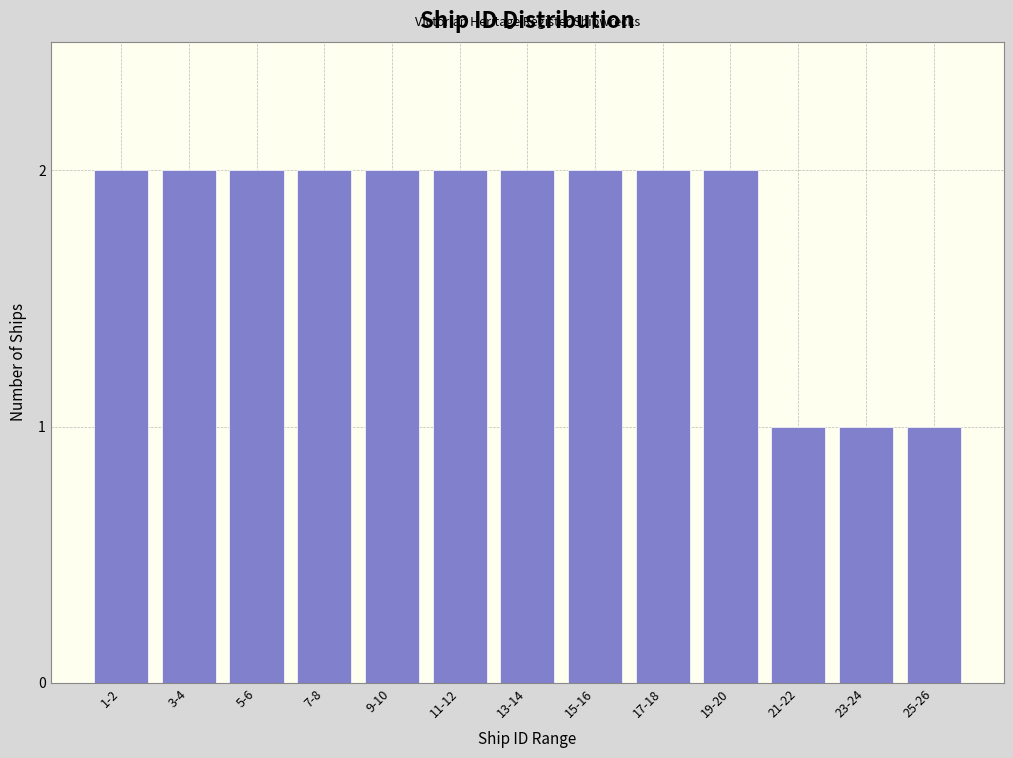

Reading right to left, what are all the values shown in this chart?

25-26=1	23-24=1	21-22=1	19-20=2	17-18=2	15-16=2	13-14=2	11-12=2	9-10=2	7-8=2	5-6=2	3-4=2	1-2=2